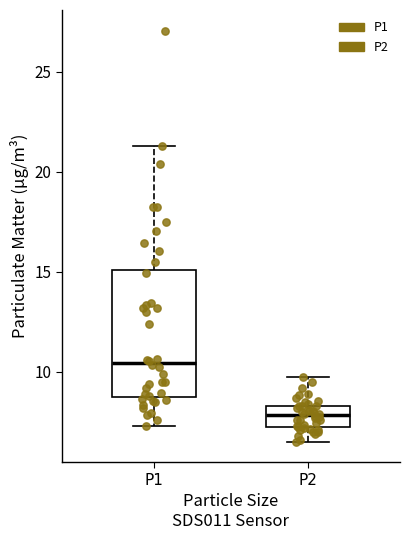

Reading left to right, read every box against the y-axis: the position of its median line, the range the box covers, and the ends of its whiskers. The values are not printed on the chart, so give them approximately, as read against the axis.

P1: median 10.5, box 8.5 to 15.0, whiskers 7.5 to 21.5
P2: median 8.0, box 7.0 to 8.5, whiskers 6.5 to 9.5